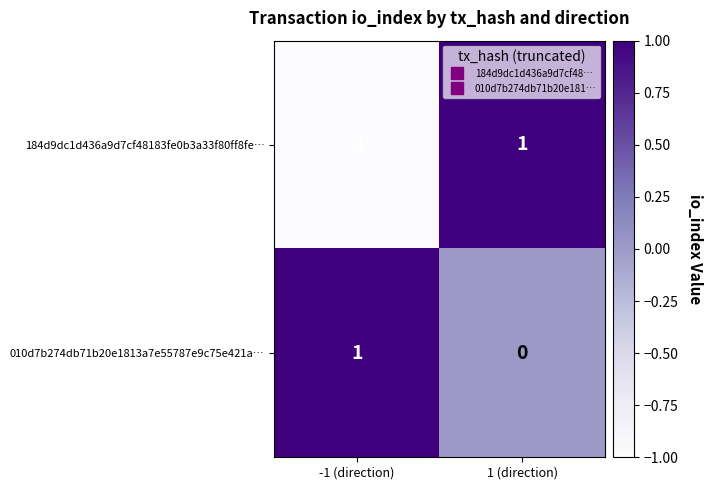

Between -1 (direction) and 1 (direction), which series saw the biggest shift?

184d9dc1d436a9d7cf48183fe0b3a33f80ff8fe…